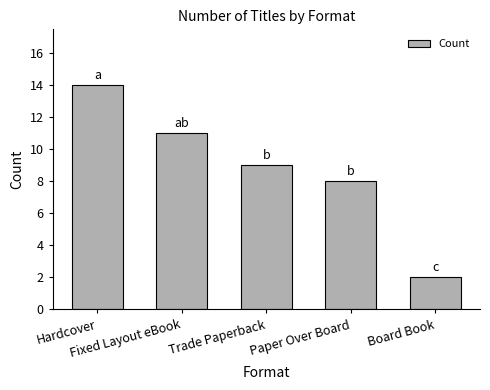

How many data points are less than 9?

2